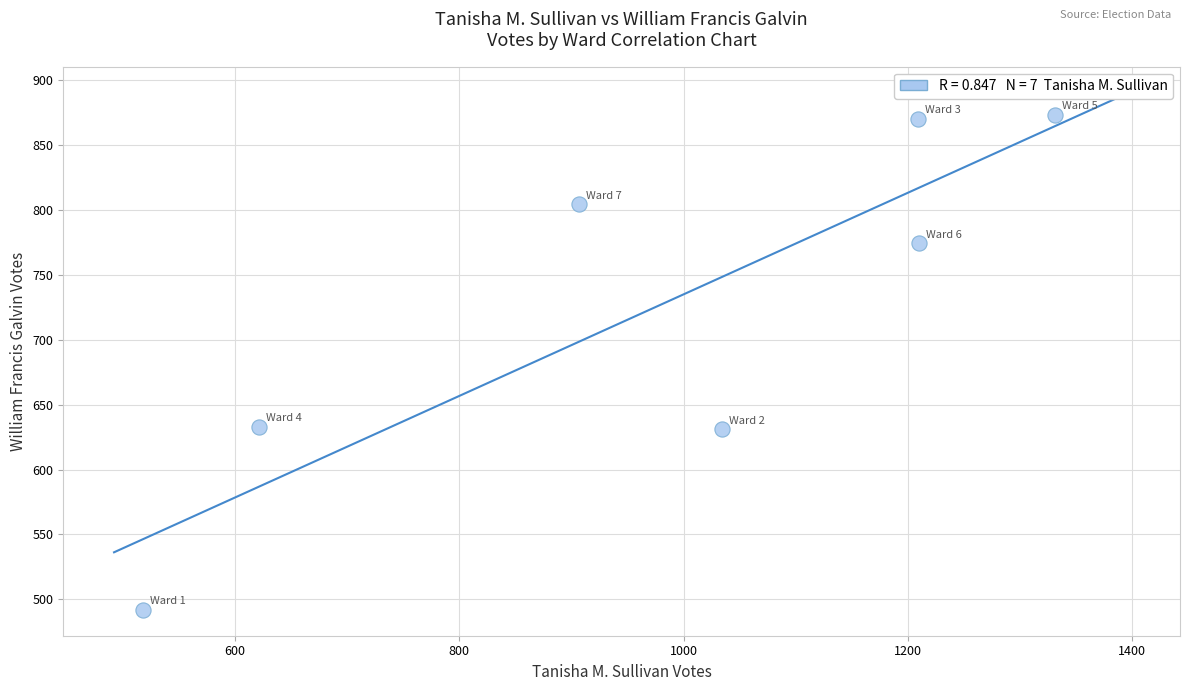

What is the average Y value?

725